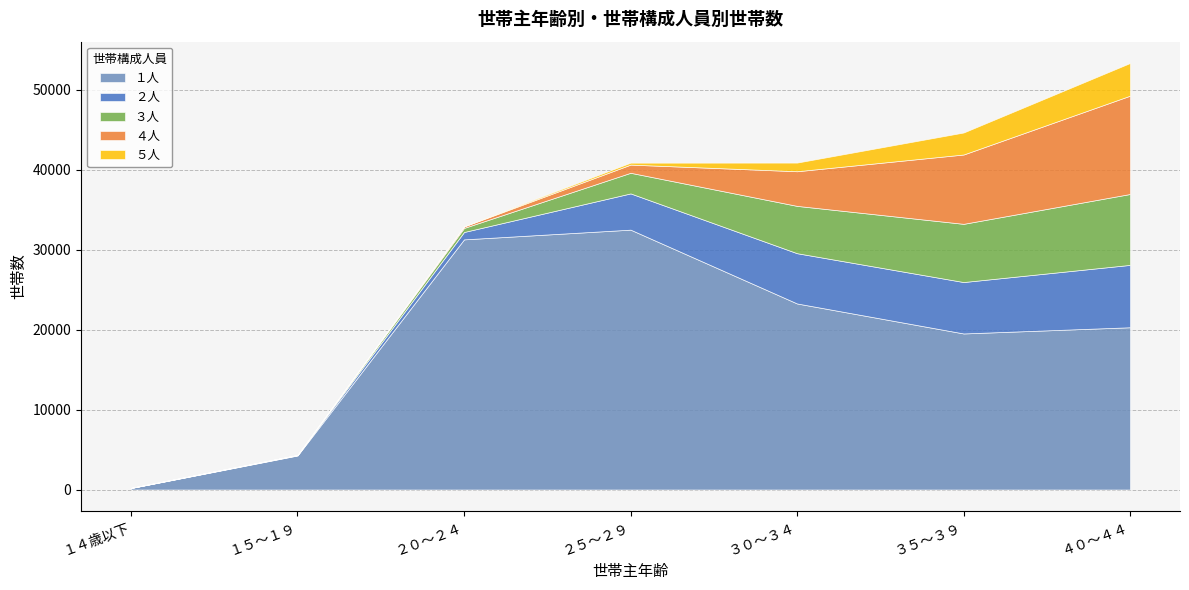

Where does the ５人 series first go above 244?

３０～３４